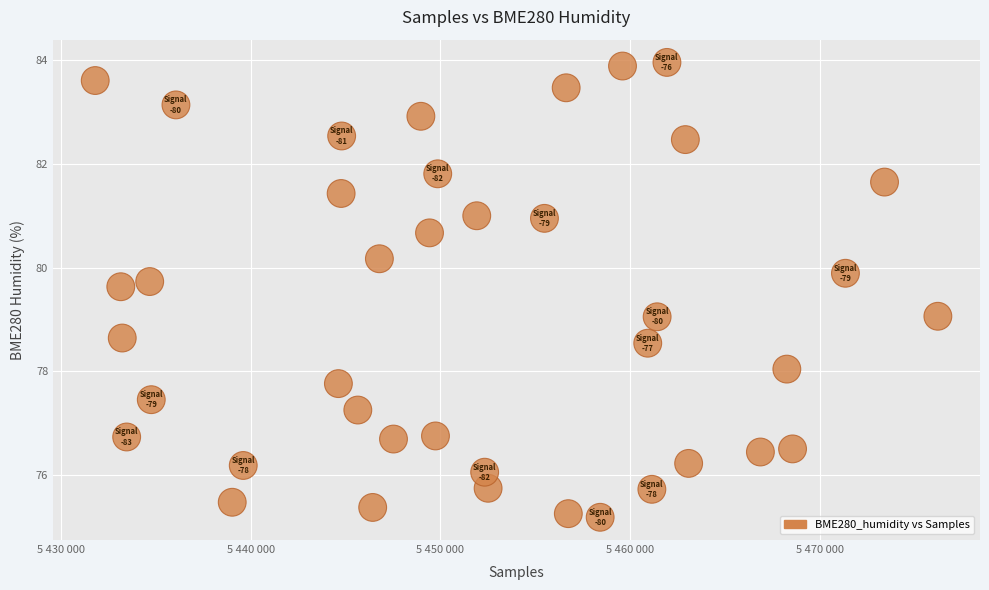

What is the range of Y values (max minus min)?

8.8